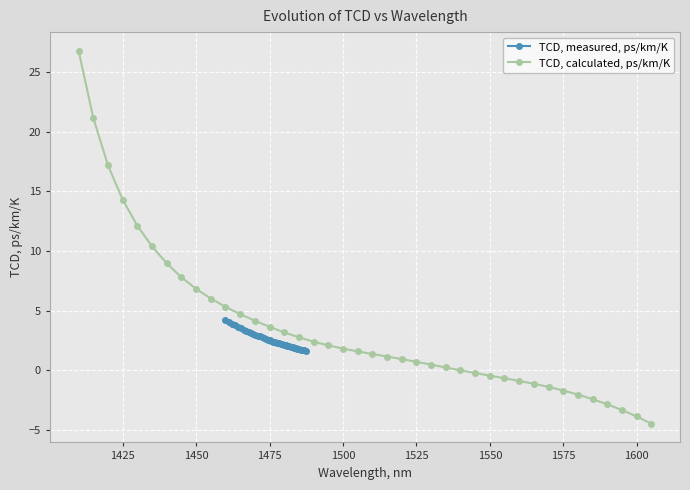

How many negative values does the TCD, calculated, ps/km/K series have?

13